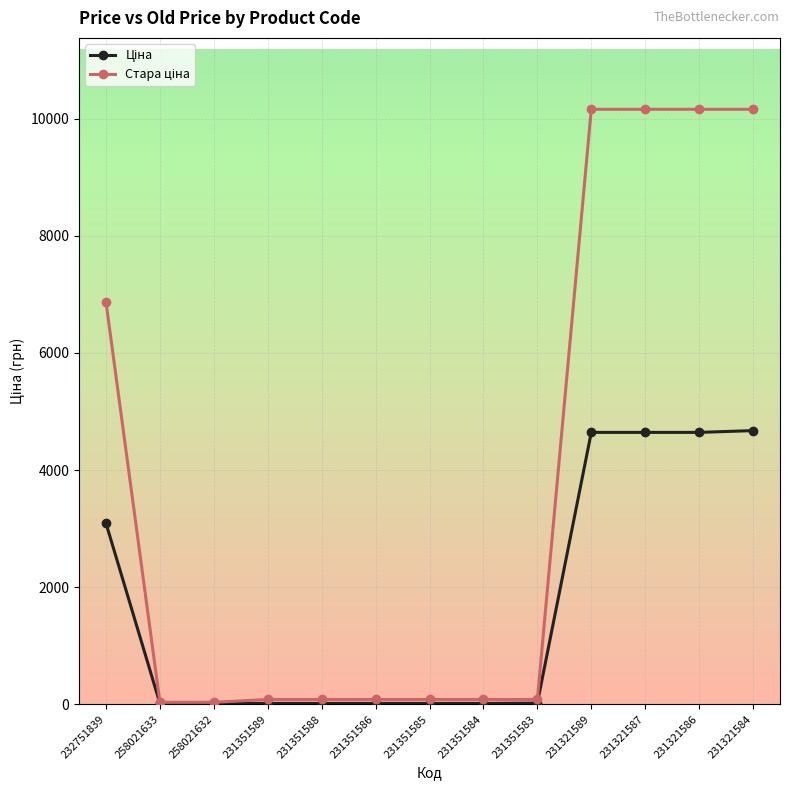

At how many categories does at least one series exceed 6668?

5